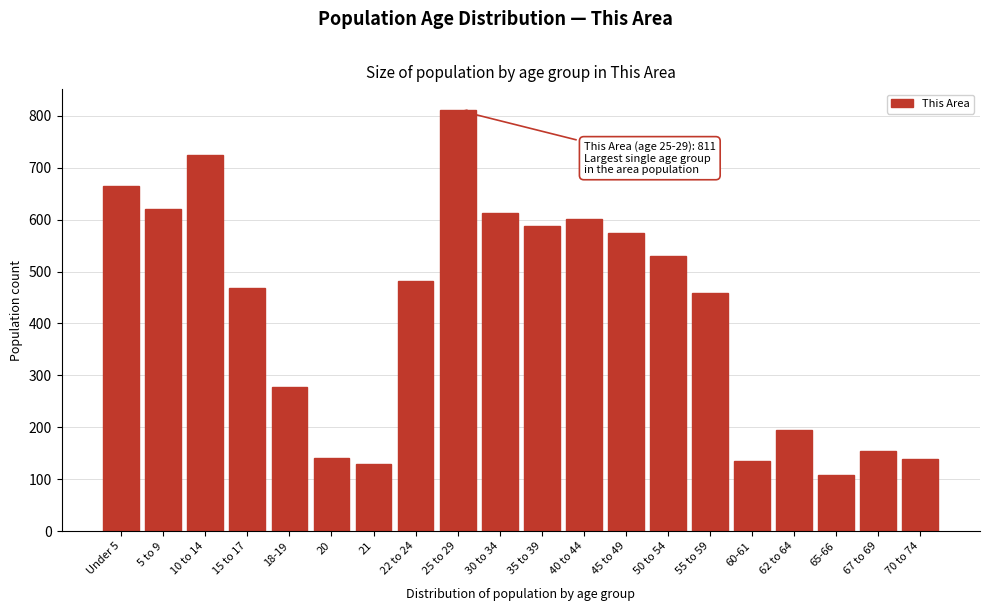

At which category does the chart reach its peak across all series?

25 to 29